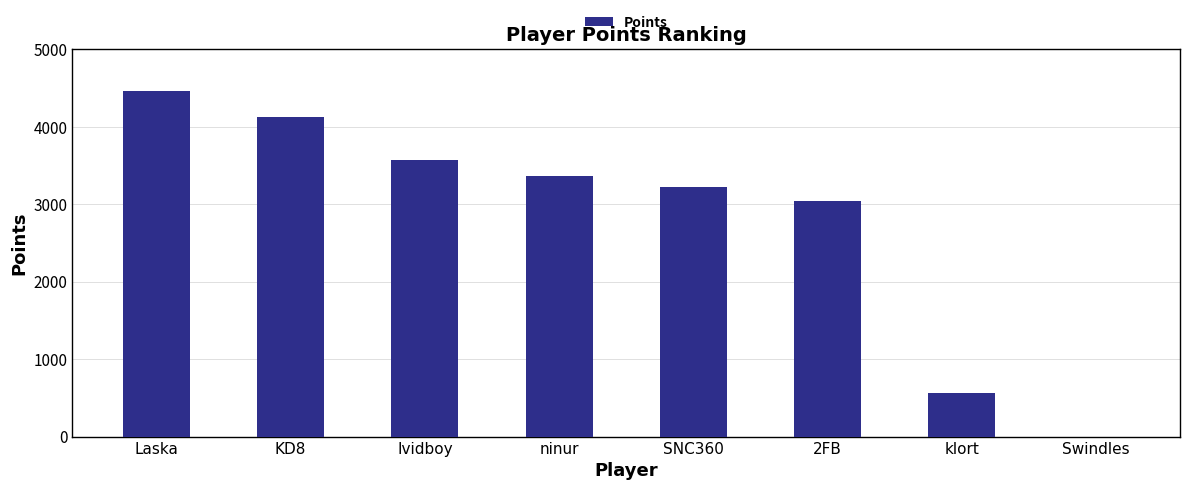

What is the sum of all values?

22361